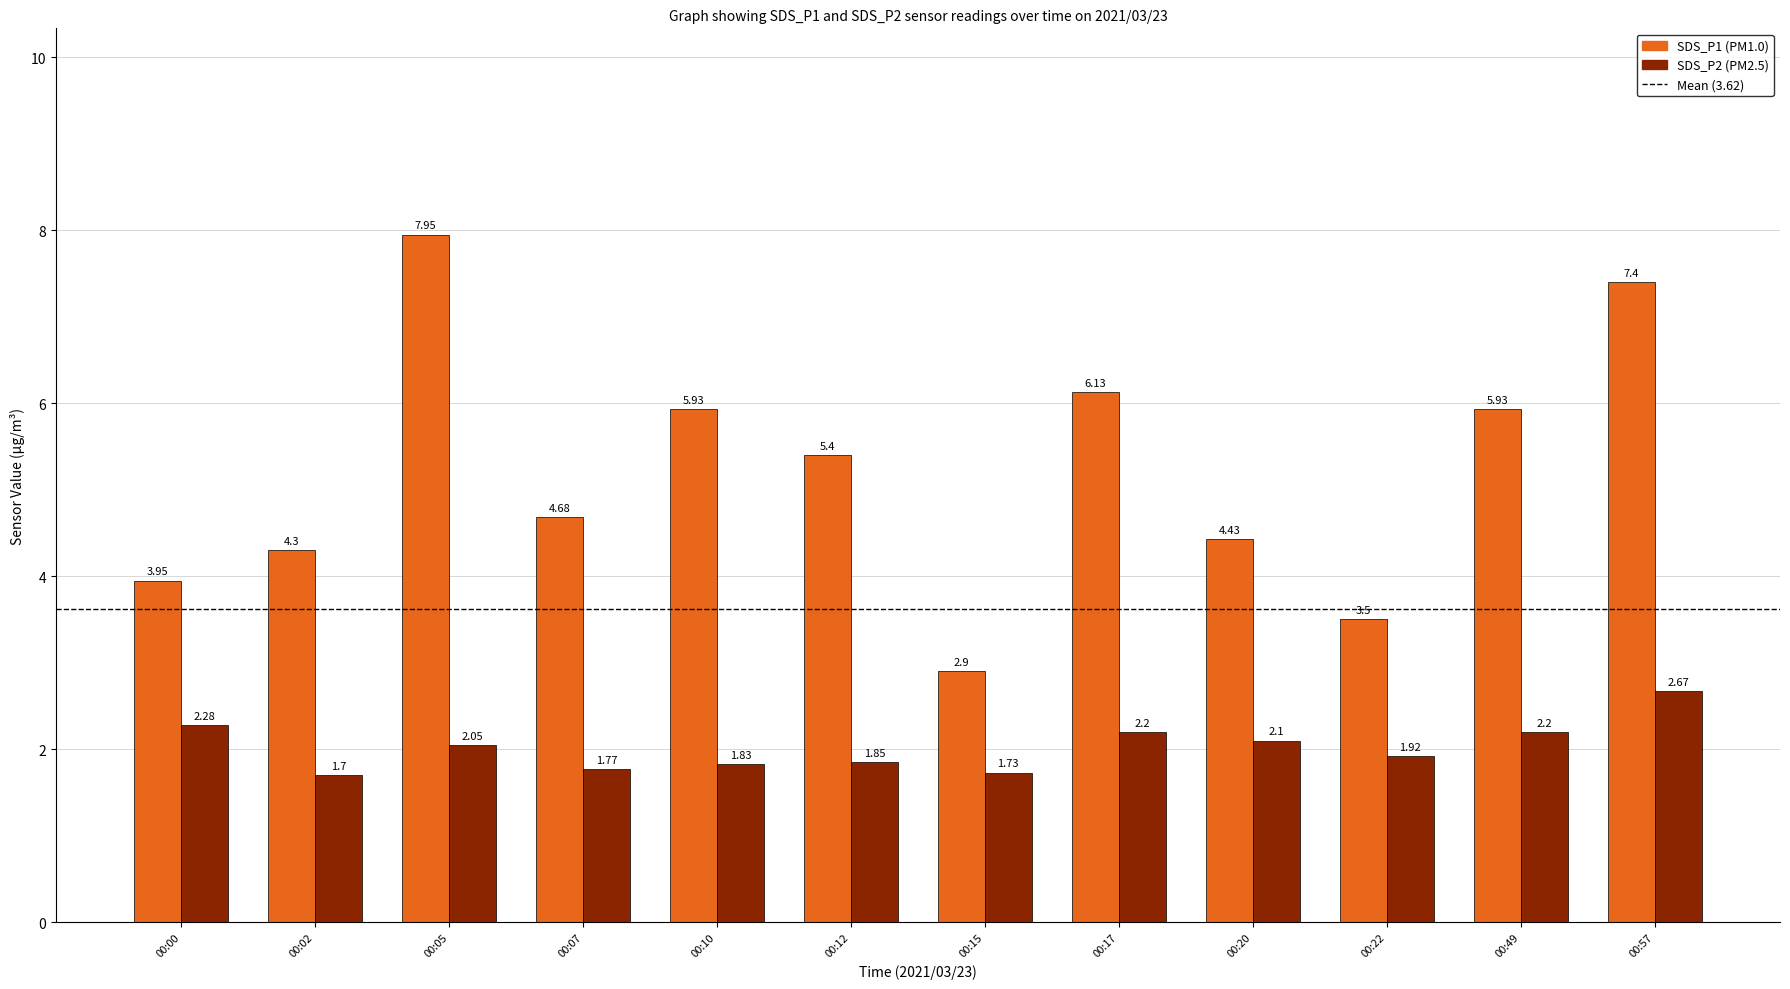

What is the difference between the highest and lowest values at 00:57?

4.7